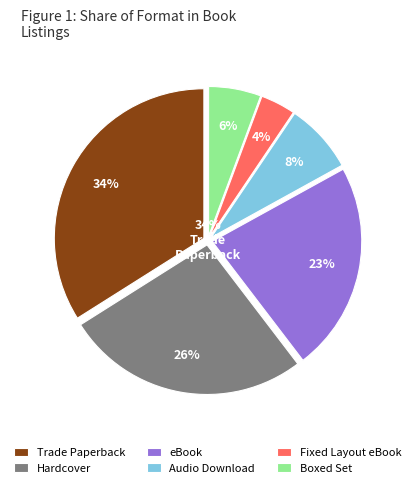

The eBook slice represents 8% of the pie. True or false?

False